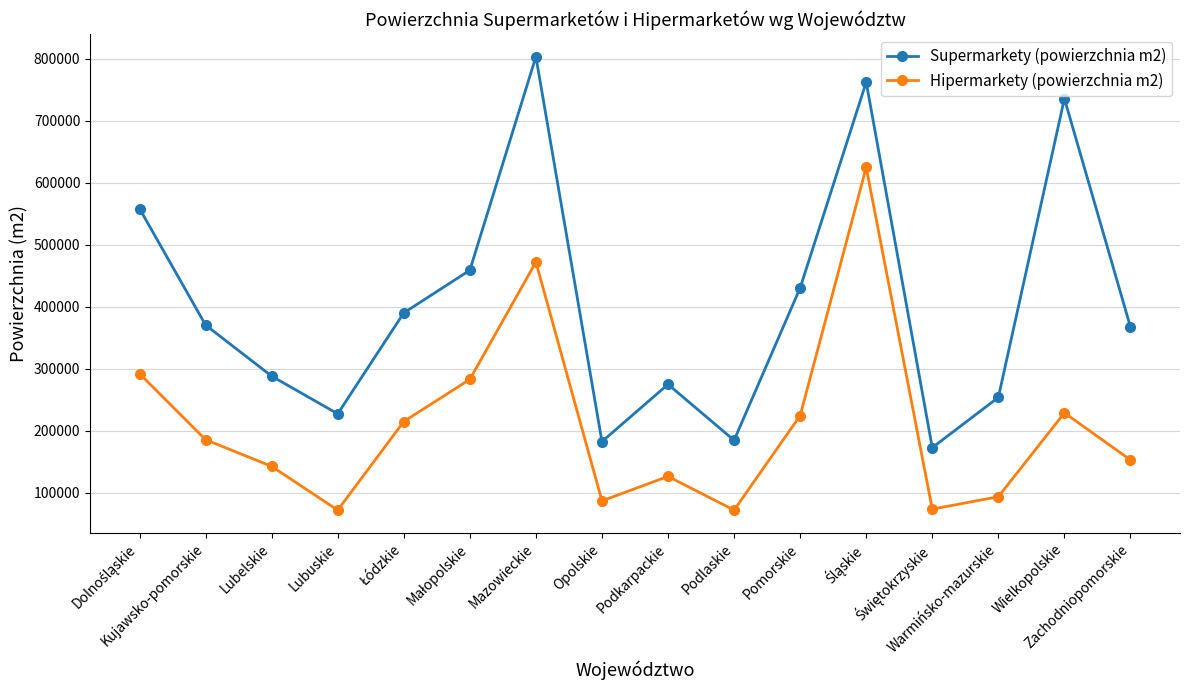

Rank the series by their maximum value, from highest to lowest.

Supermarkety (powierzchnia m2), Hipermarkety (powierzchnia m2)